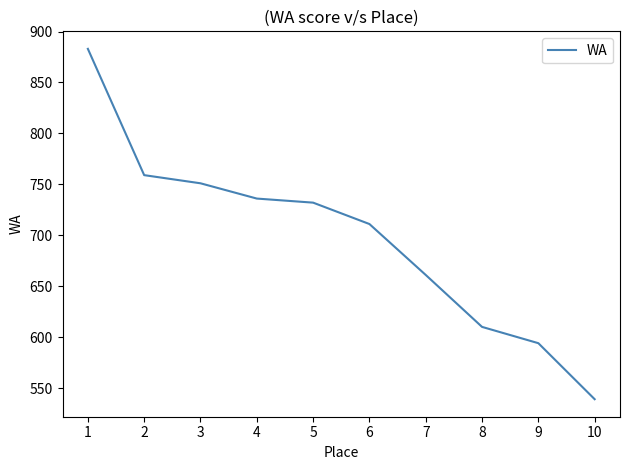

Is it true that the value at 5 is 732?

True